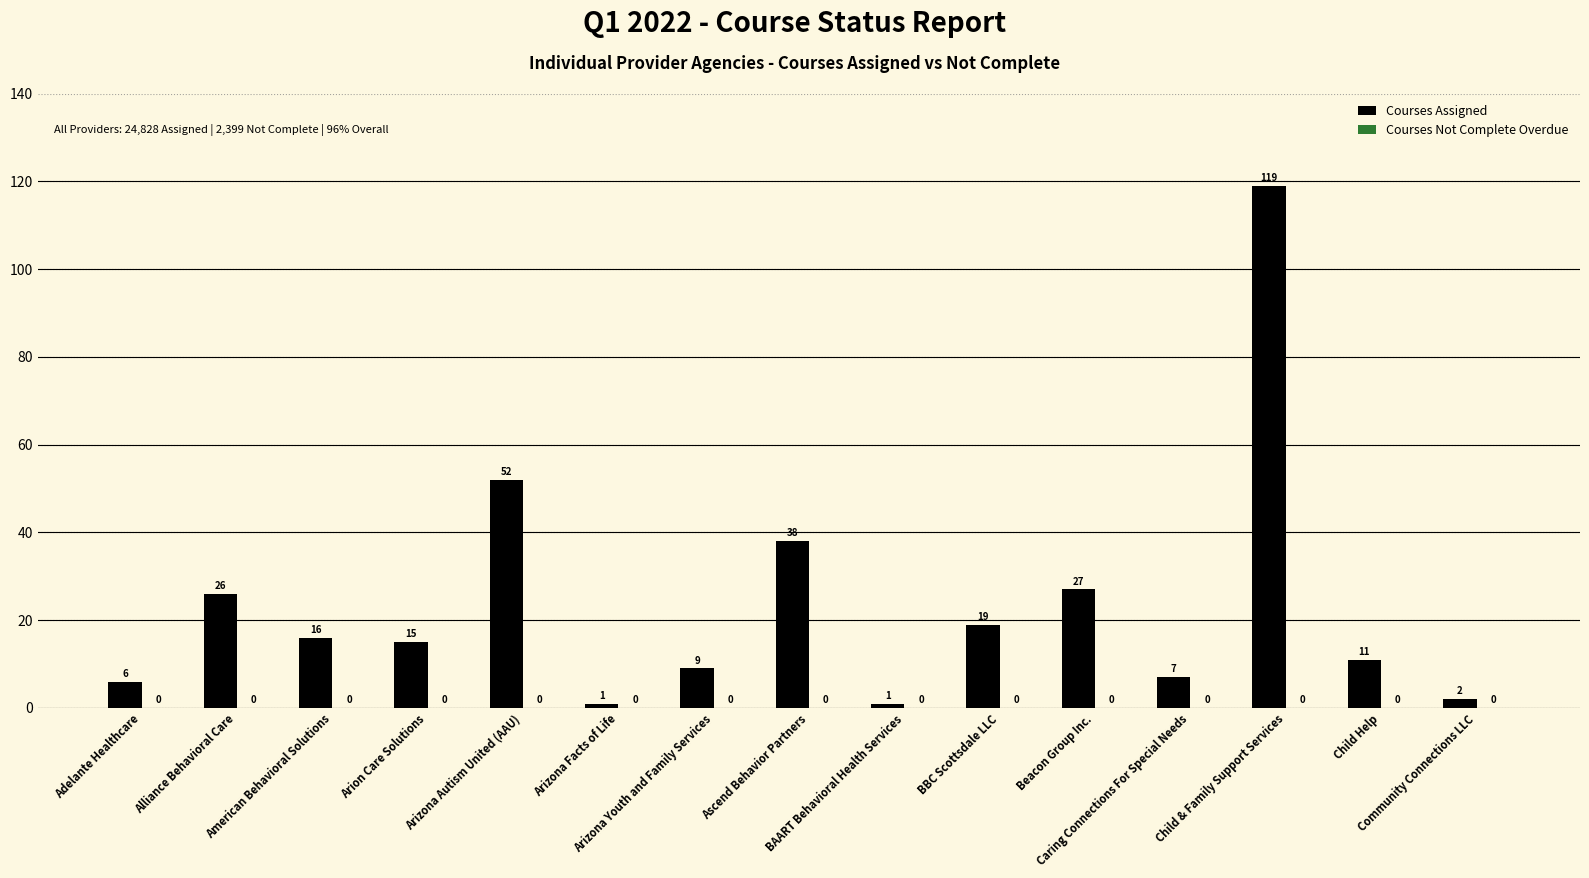

What is the sum of all values?

349